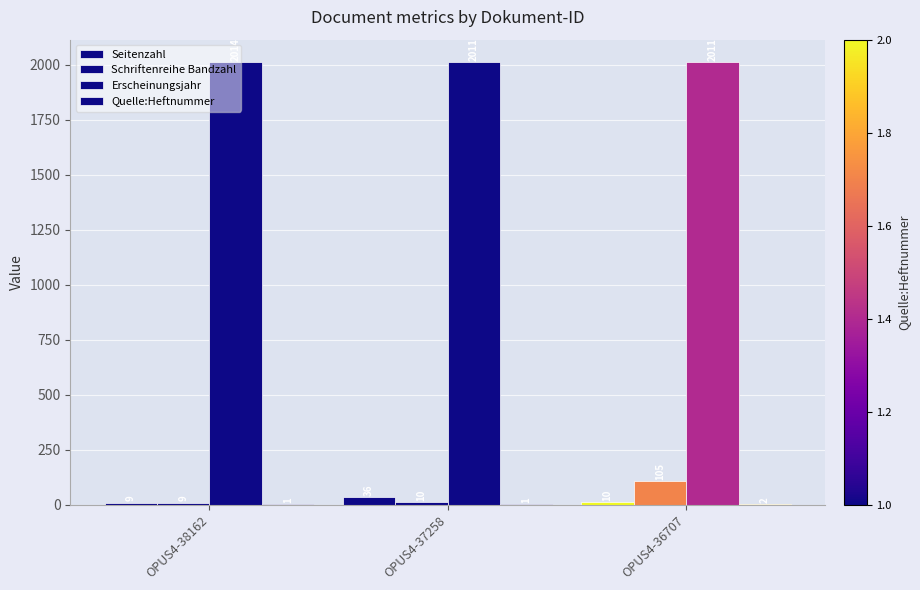

What is the sum of the Schriftenreihe Bandzahl values at OPUS4-37258 and OPUS4-36707?

115